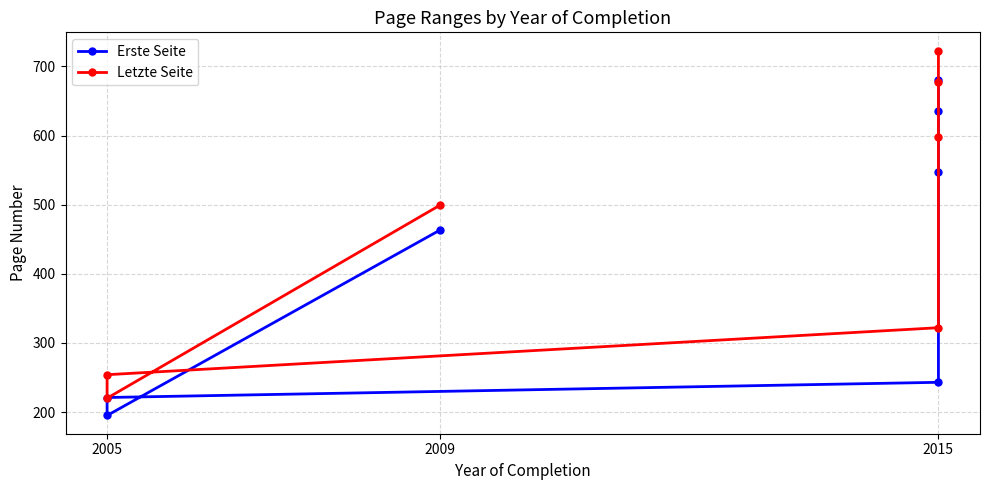

What is the difference between the maximum and minimum values in the Erste Seite series?

485